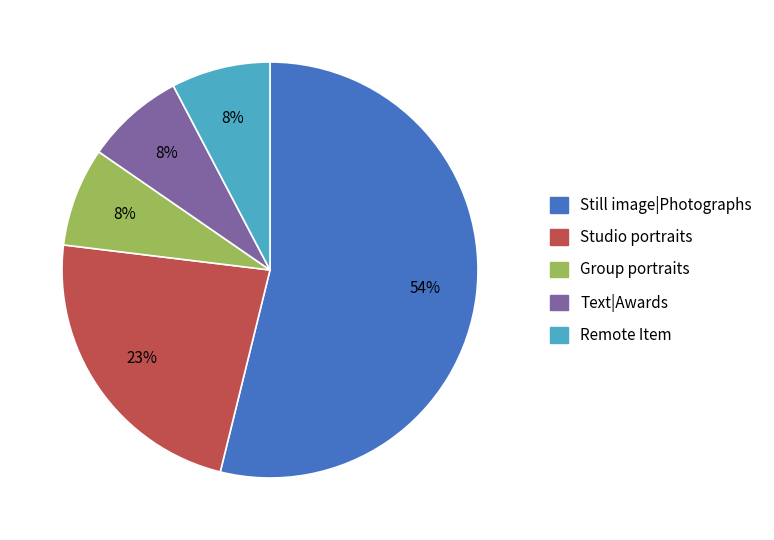

Is there any slice that represents more than half of the pie?

Yes